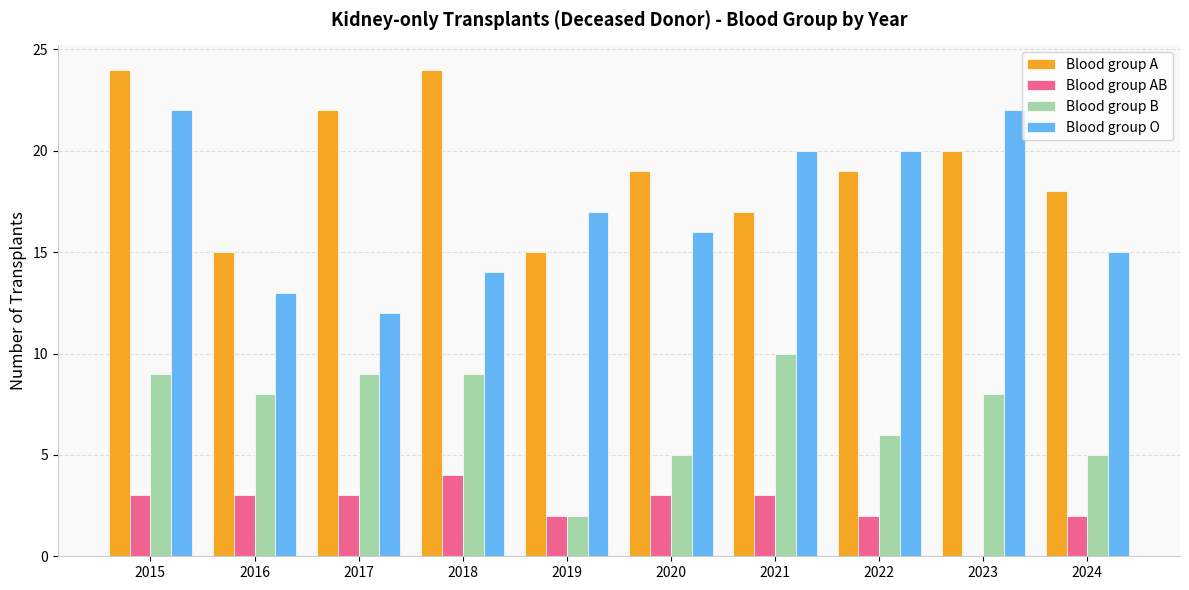

Is it true that Blood group O equals 20 at 2021?

True